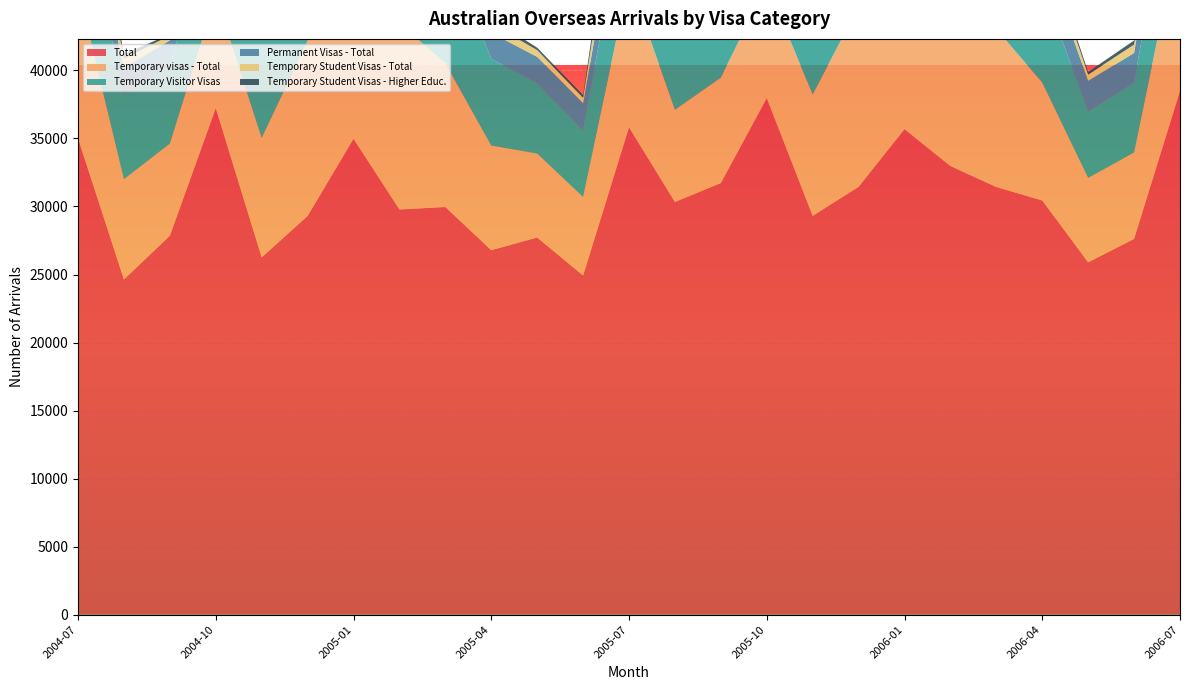

Reading left to right, extract all data points from this chart.

Total: 2004-07=34990	2004-08=24640	2004-09=27850	2004-10=37210	2004-11=26260	2004-12=29300	2005-01=34970	2005-02=29780	2005-03=29960	2005-04=26790	2005-05=27720	2005-06=24930	2005-07=35810	2005-08=30330	2005-09=31720	2005-10=37960	2005-11=29310	2005-12=31440	2006-01=35680	2006-02=32970	2006-03=31430	2006-04=30440	2006-05=25900	2006-06=27620	2006-07=38470
Temporary visas - Total: 2004-07=11050	2004-08=7370	2004-09=6770	2004-10=8290	2004-11=8780	2004-12=12880	2005-01=10340	2005-02=13670	2005-03=10570	2005-04=7690	2005-05=6170	2005-06=5770	2005-07=10920	2005-08=6780	2005-09=7750	2005-10=8400	2005-11=8920	2005-12=13260	2006-01=10850	2006-02=16030	2006-03=11610	2006-04=8670	2006-05=6200	2006-06=6350	2006-07=11890
Temporary Visitor Visas: 2004-07=7280	2004-08=6270	2004-09=5670	2004-10=7060	2004-11=7850	2004-12=11990	2005-01=6830	2005-02=8440	2005-03=8870	2005-04=6370	2005-05=5160	2005-06=4830	2005-07=7460	2005-08=5270	2005-09=6590	2005-10=6950	2005-11=7880	2005-12=12270	2006-01=7210	2006-02=9600	2006-03=9690	2006-04=7090	2006-05=4870	2006-06=5120	2006-07=7940
Permanent Visas - Total: 2004-07=2200	2004-08=1920	2004-09=1920	2004-10=2390	2004-11=1770	2004-12=1380	2005-01=3080	2005-02=1840	2005-03=2240	2005-04=1910	2005-05=1950	2005-06=2070	2005-07=2470	2005-08=2580	2005-09=2380	2005-10=2760	2005-11=2450	2005-12=1700	2006-01=3250	2006-02=2180	2006-03=2320	2006-04=2530	2006-05=2270	2006-06=2190	2006-07=2960
Temporary Student Visas - Total: 2004-07=2910	2004-08=650	2004-09=360	2004-10=560	2004-11=300	2004-12=350	2005-01=2540	2005-02=4430	2005-03=1060	2005-04=680	2005-05=490	2005-06=390	2005-07=2750	2005-08=690	2005-09=440	2005-10=770	2005-11=390	2005-12=410	2006-01=2340	2006-02=5410	2006-03=900	2006-04=840	2006-05=450	2006-06=620	2006-07=3170
Temporary Student Visas - Higher Educ.: 2004-07=1220	2004-08=350	2004-09=90	2004-10=250	2004-11=130	2004-12=120	2005-01=1020	2005-02=3010	2005-03=650	2005-04=380	2005-05=180	2005-06=200	2005-07=1710	2005-08=390	2005-09=230	2005-10=340	2005-11=220	2005-12=240	2006-01=1280	2006-02=3860	2006-03=640	2006-04=400	2006-05=200	2006-06=300	2006-07=1980